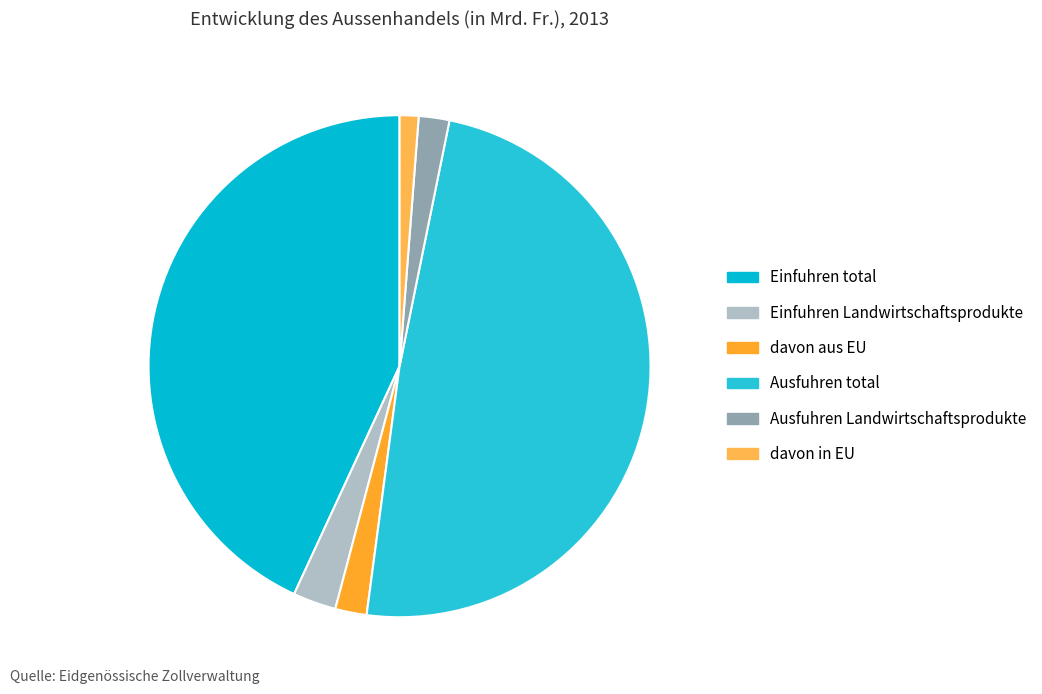

To the nearest percent, what is the difference between the largest and smallest slice percentages?

48%